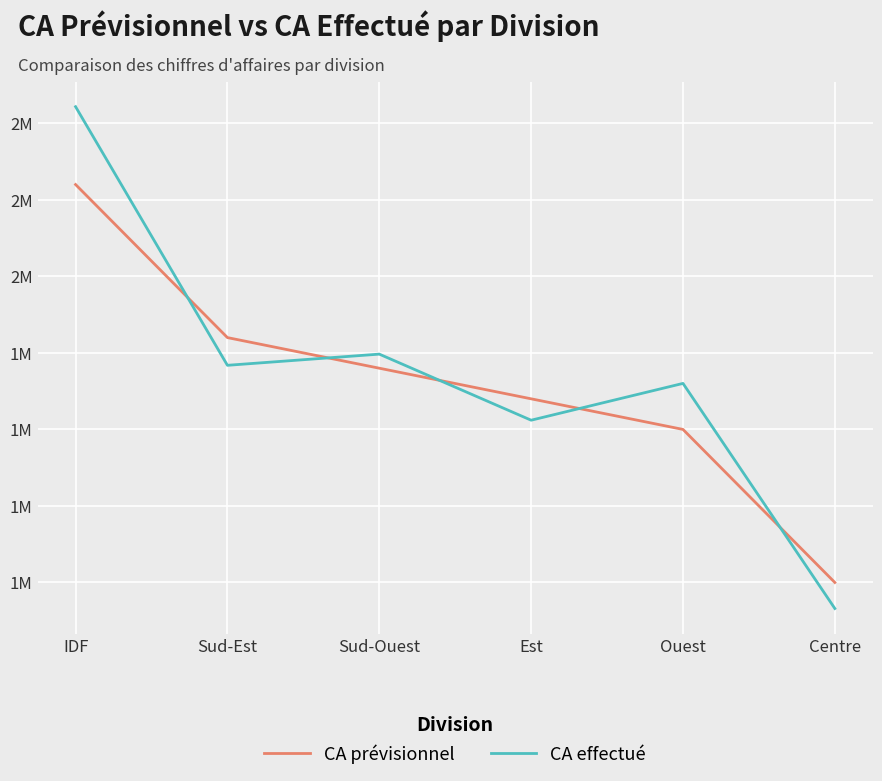

List the series in order of their peak value, highest first.

CA effectué, CA prévisionnel